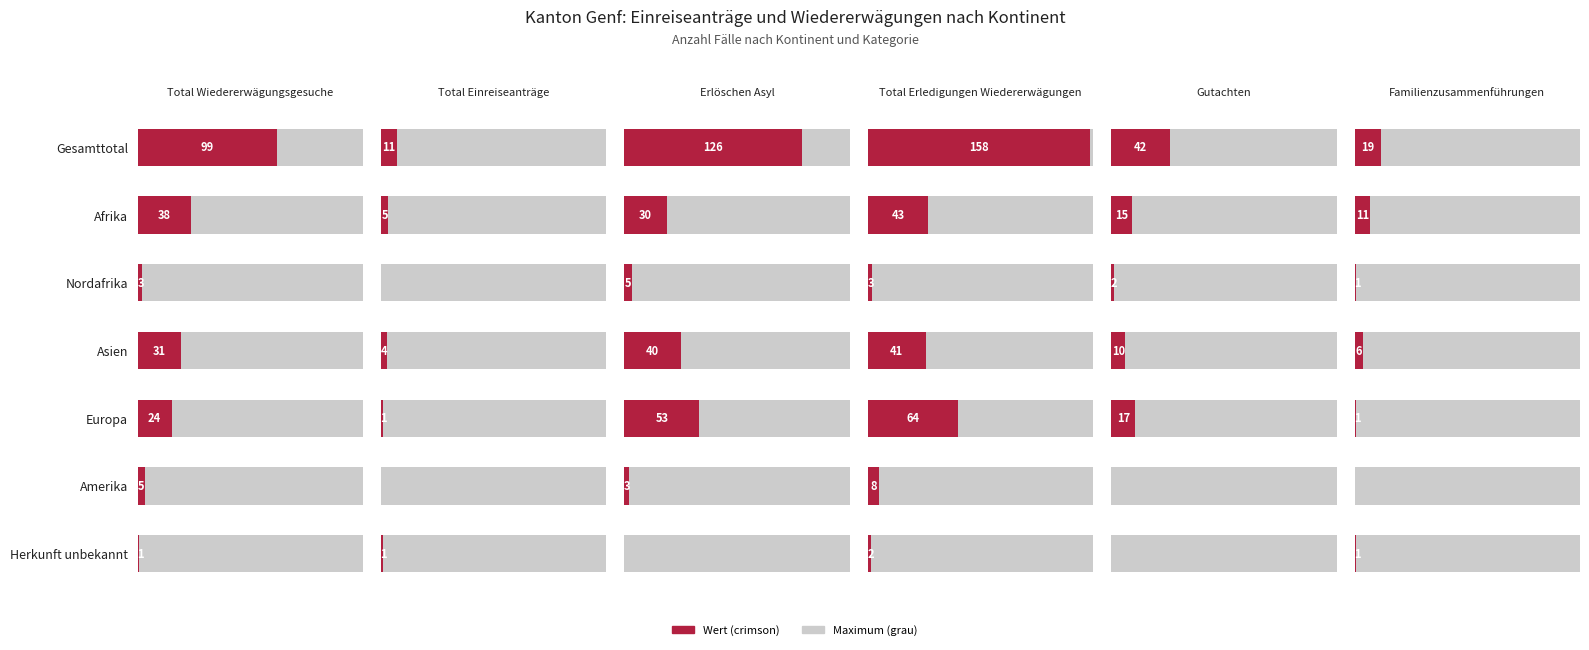

What is the value of the Erlöschen Asyl bar at the 3rd from the left?

5